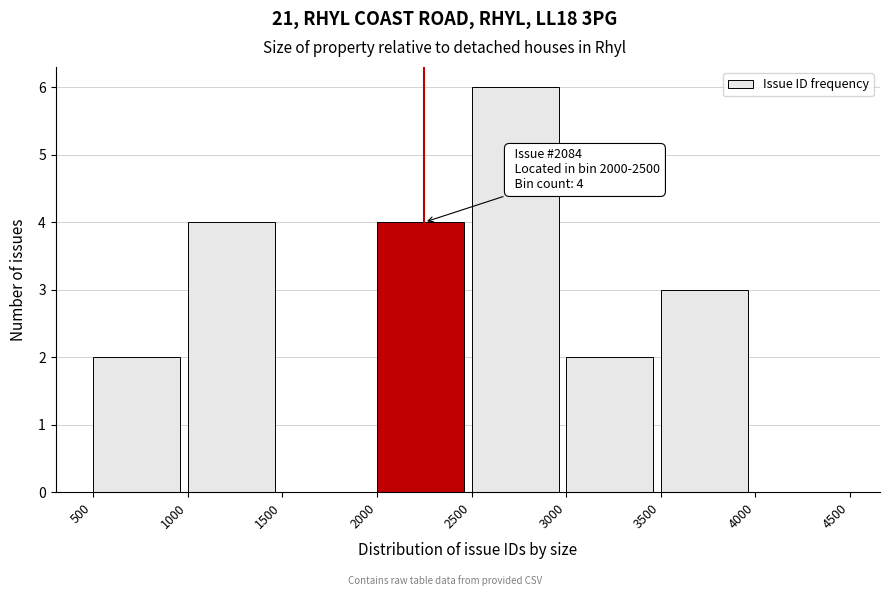

Which range on the x-axis has the tallest bar?

2500 to 3000